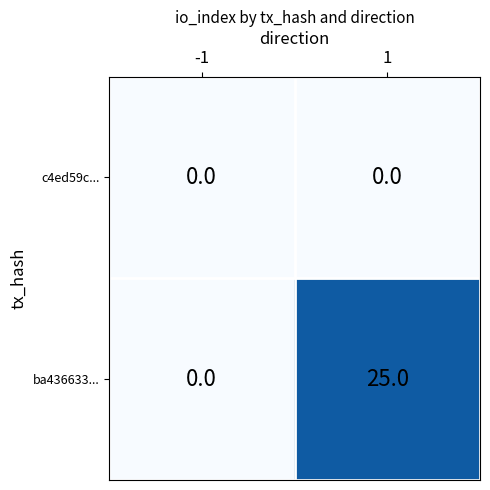

Which series changed the most between -1 and 1?

ba436633...